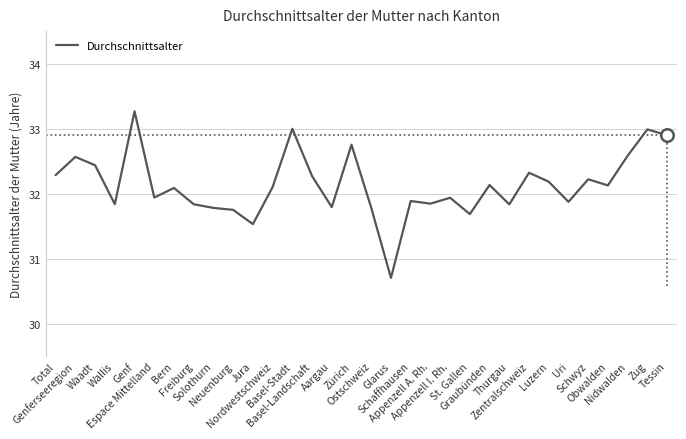

What is the maximum value shown in the chart?

33.3